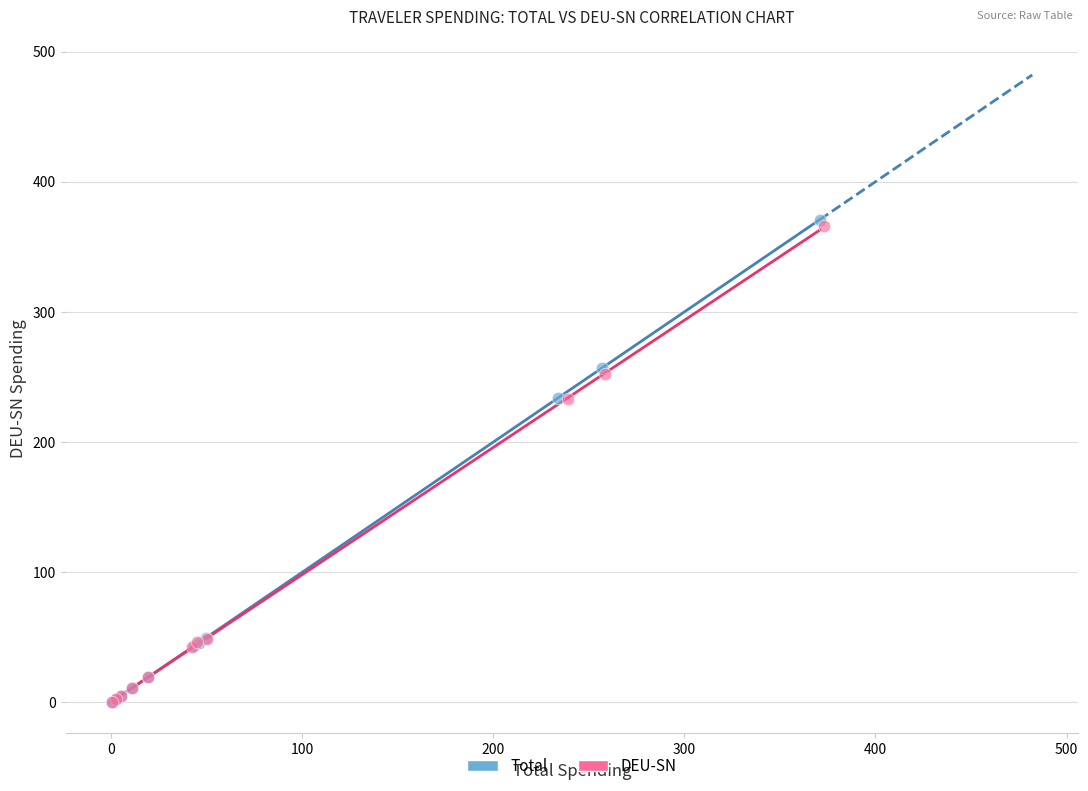

Which series has the largest Y range (max minus min)?

Total